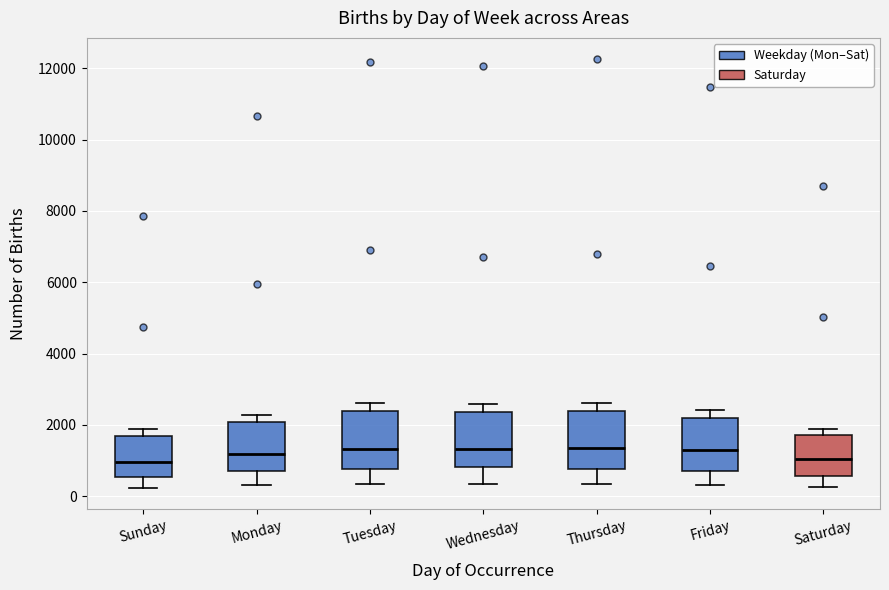

Reading left to right, transcribe this box plot: for each box, give where its median line is, the range the box spans, and where its two whiskers end, as read against the y-axis. The values are not printed on the chart, so give them approximately, as read against the axis.

Sunday: median 1000, box 600 to 1600, whiskers 200 to 1800
Monday: median 1200, box 800 to 2000, whiskers 400 to 2200
Tuesday: median 1400, box 800 to 2400, whiskers 400 to 2600
Wednesday: median 1400, box 800 to 2400, whiskers 400 to 2600
Thursday: median 1400, box 800 to 2400, whiskers 400 to 2600
Friday: median 1200, box 800 to 2200, whiskers 400 to 2400
Saturday: median 1000, box 600 to 1800, whiskers 200 to 1800 (just above the box's upper edge)